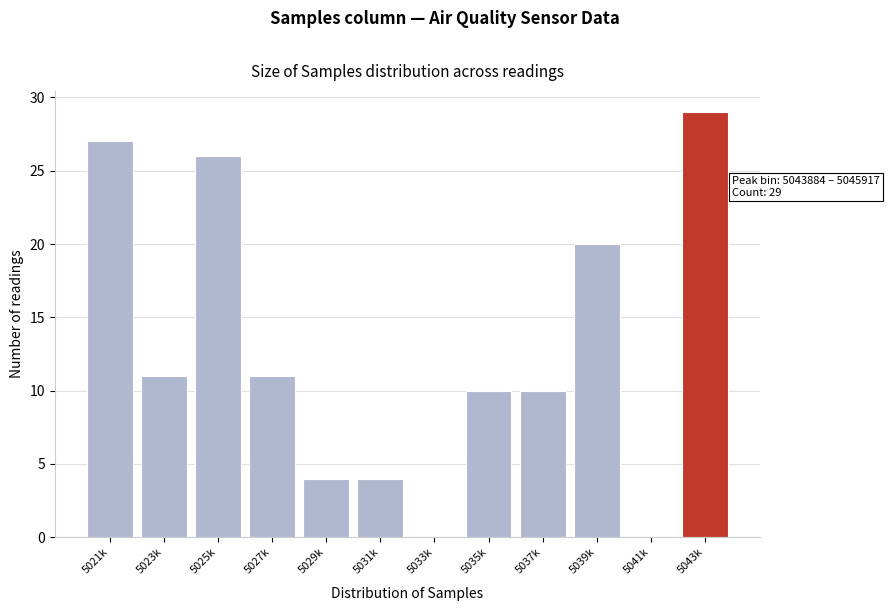

Reading left to right, what are all the values shown in this chart?

5021k=27	5023k=11	5025k=26	5027k=11	5029k=4	5031k=4	5033k=0	5035k=10	5037k=10	5039k=20	5041k=0	5043k=29